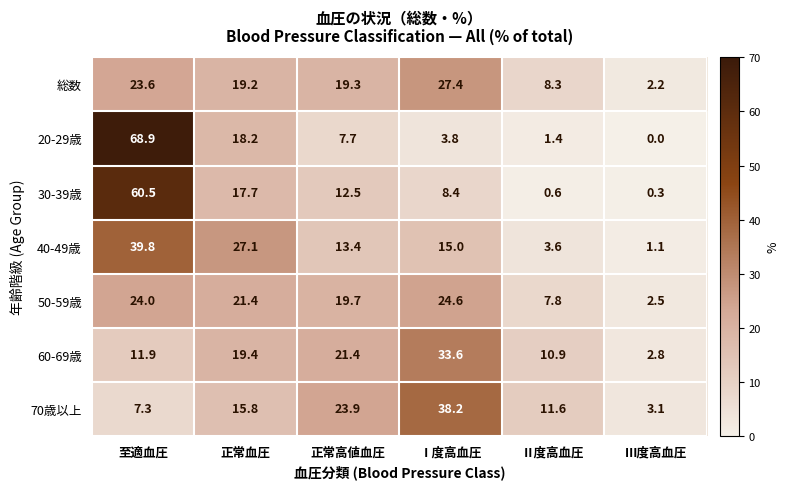

What is the greatest value displayed?

68.9